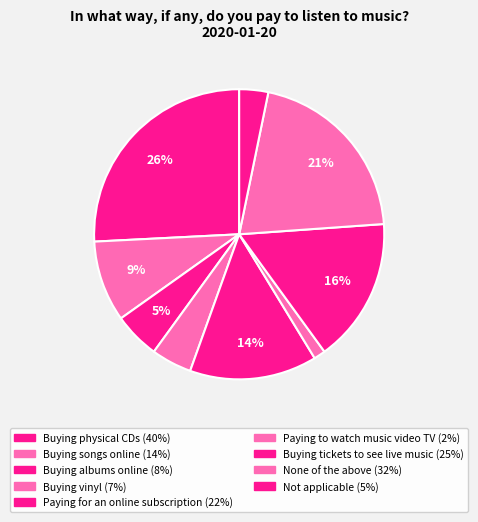

How many segments does this pie chart have?

9